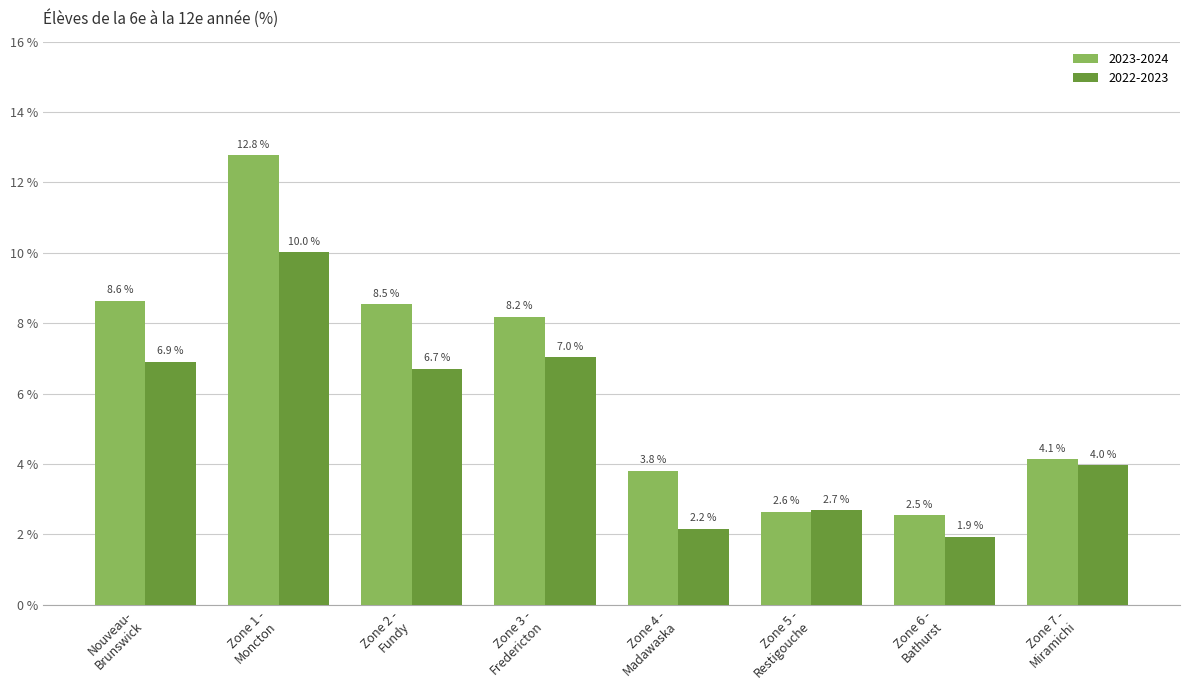

Which series has the largest range (max minus min)?

2023-2024